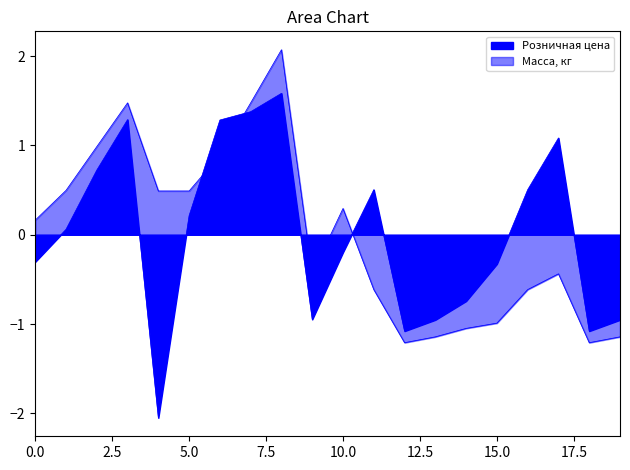

What is the smallest value displayed?

-2.0